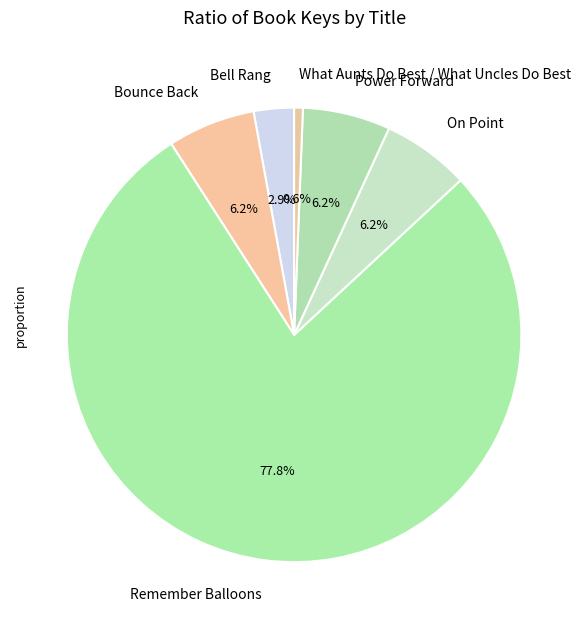

What is the ratio of the value at Power Forward to the value at Bounce Back?

1.0